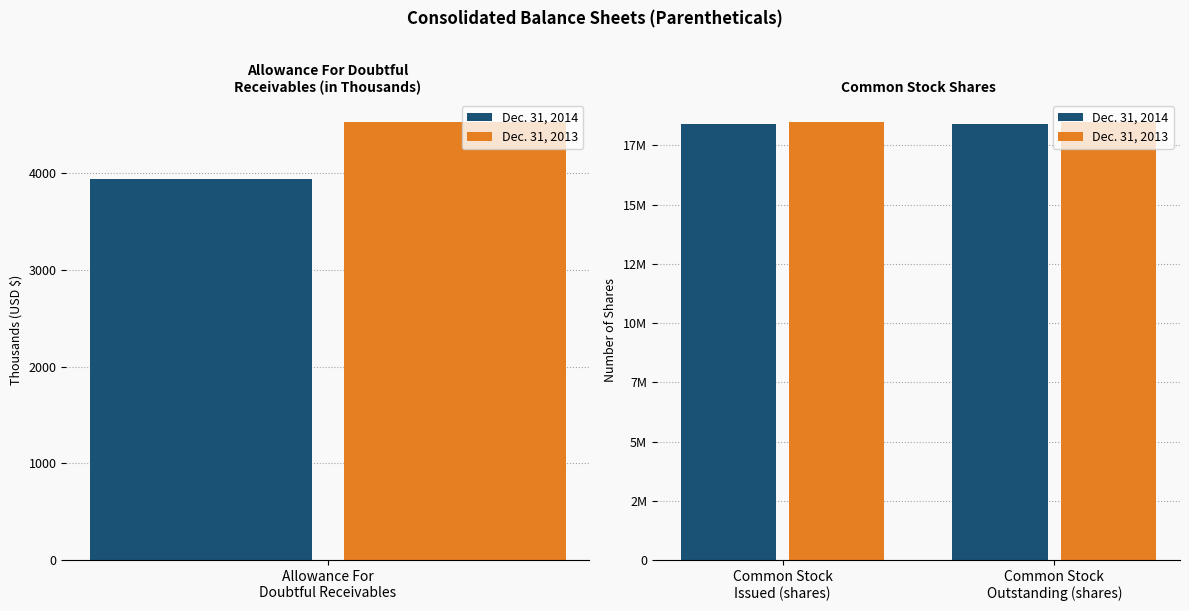

What is the sum of all Dec. 31, 2014 values?

36830094